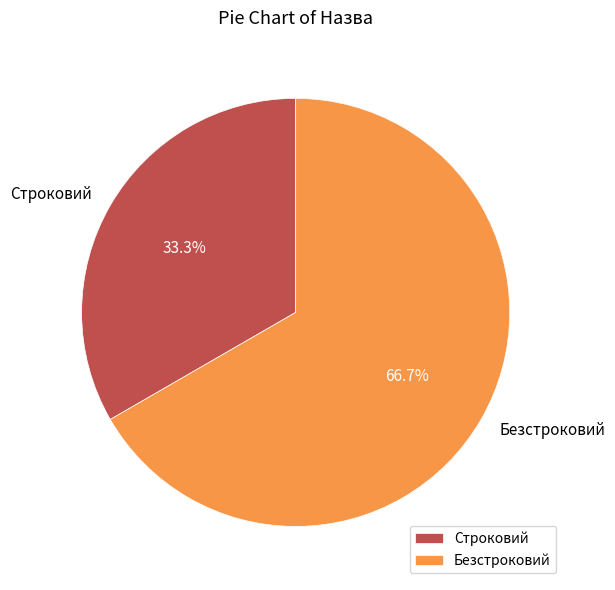

Rank the categories by value from highest to lowest.

Безстроковий, Строковий